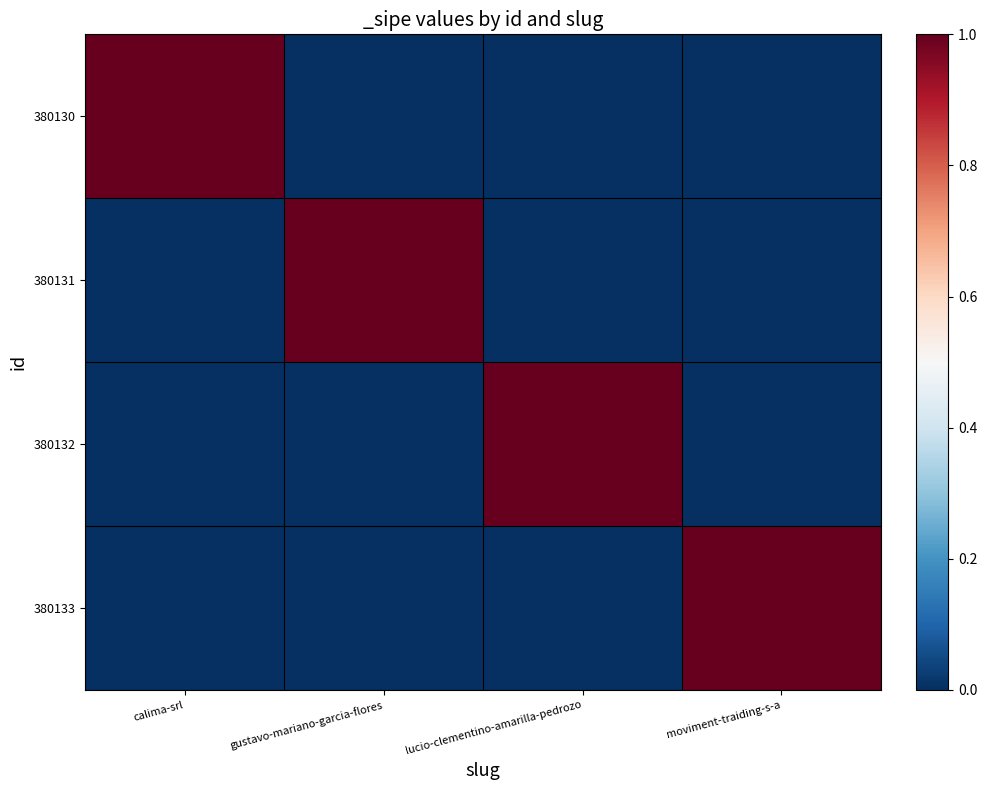

Which has a higher value, moviment-traiding-s-a or lucio-clementino-amarilla-pedrozo?

moviment-traiding-s-a